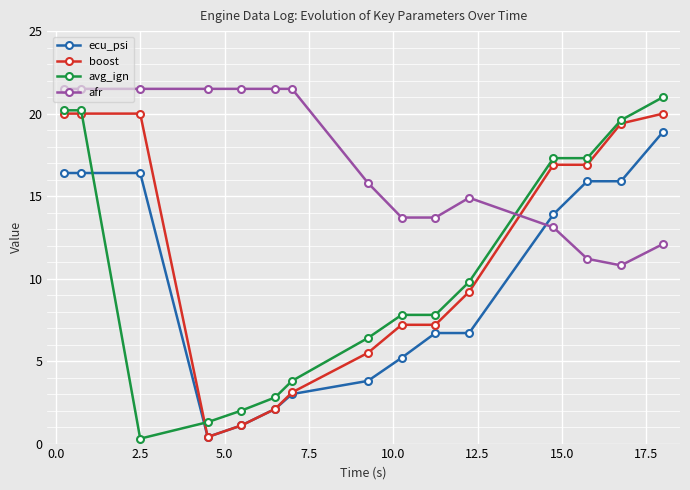

True or false: afr and ecu_psi intersect in this chart.

True